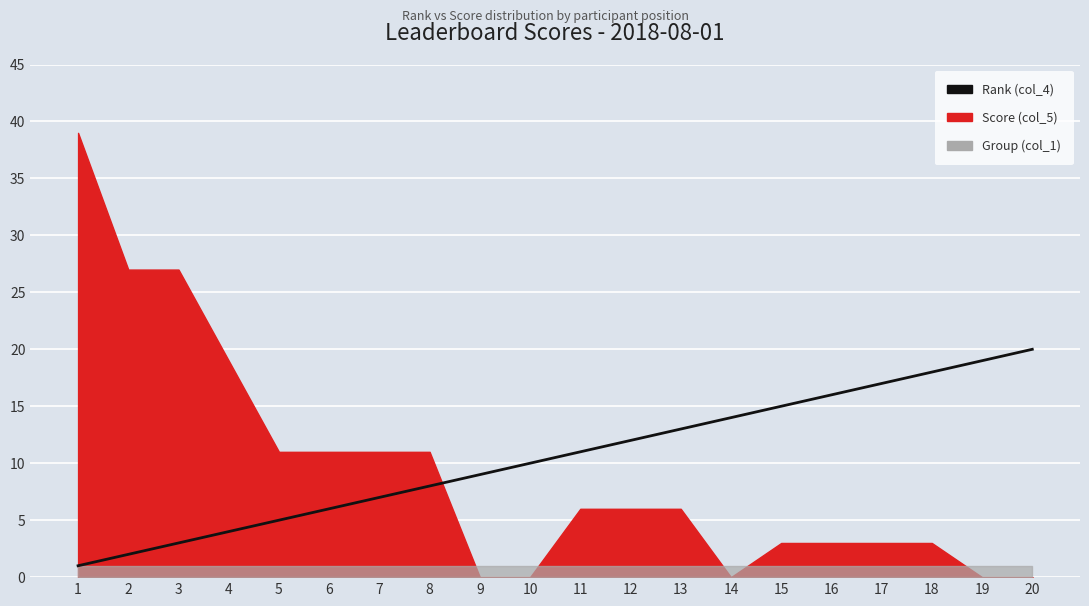

True or false: the data shows 13 at 13.

True